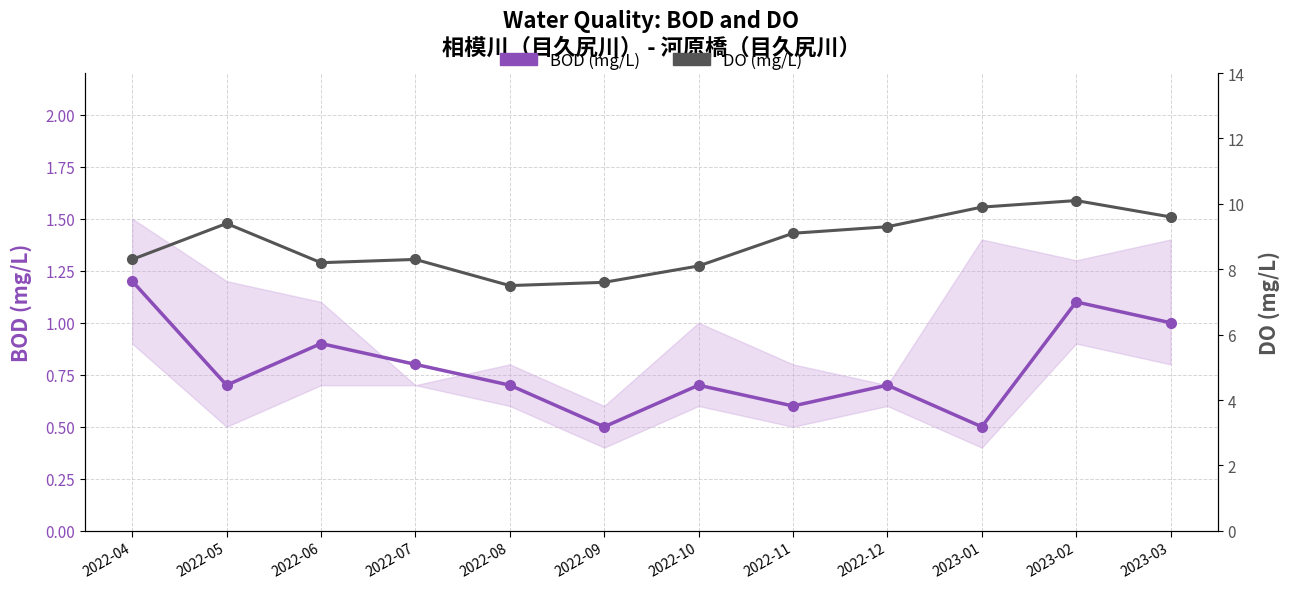

In DO (mg/L), how many points are higher than both neighbors (excluding endpoints)?

3